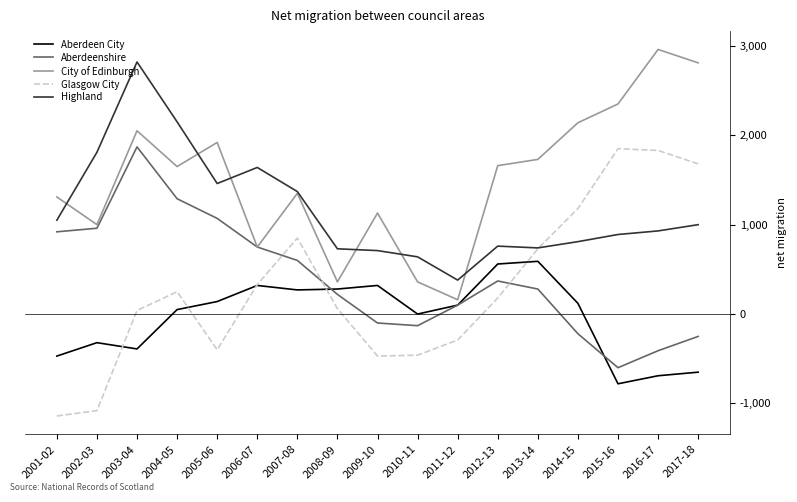

True or false: Aberdeenshire and Aberdeen City intersect in this chart.

True